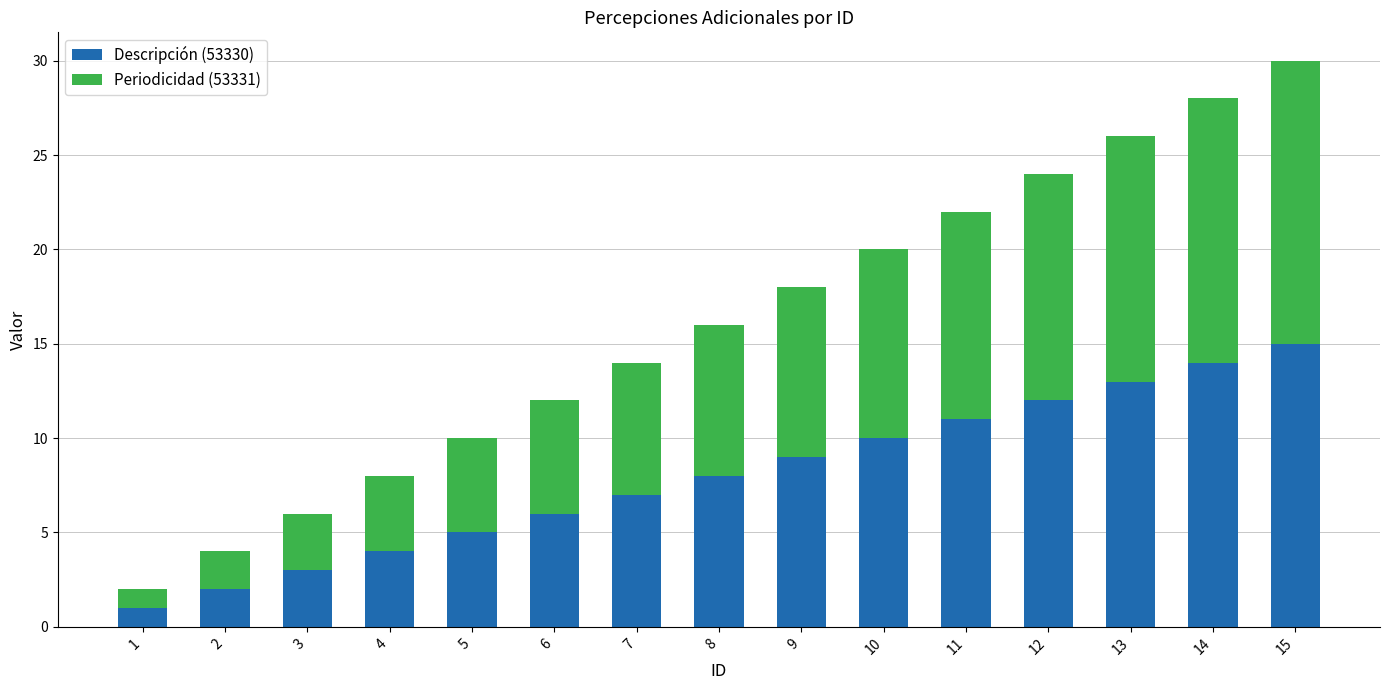

What is the value of the Descripción (53330) bar at the 1st from the left?

1